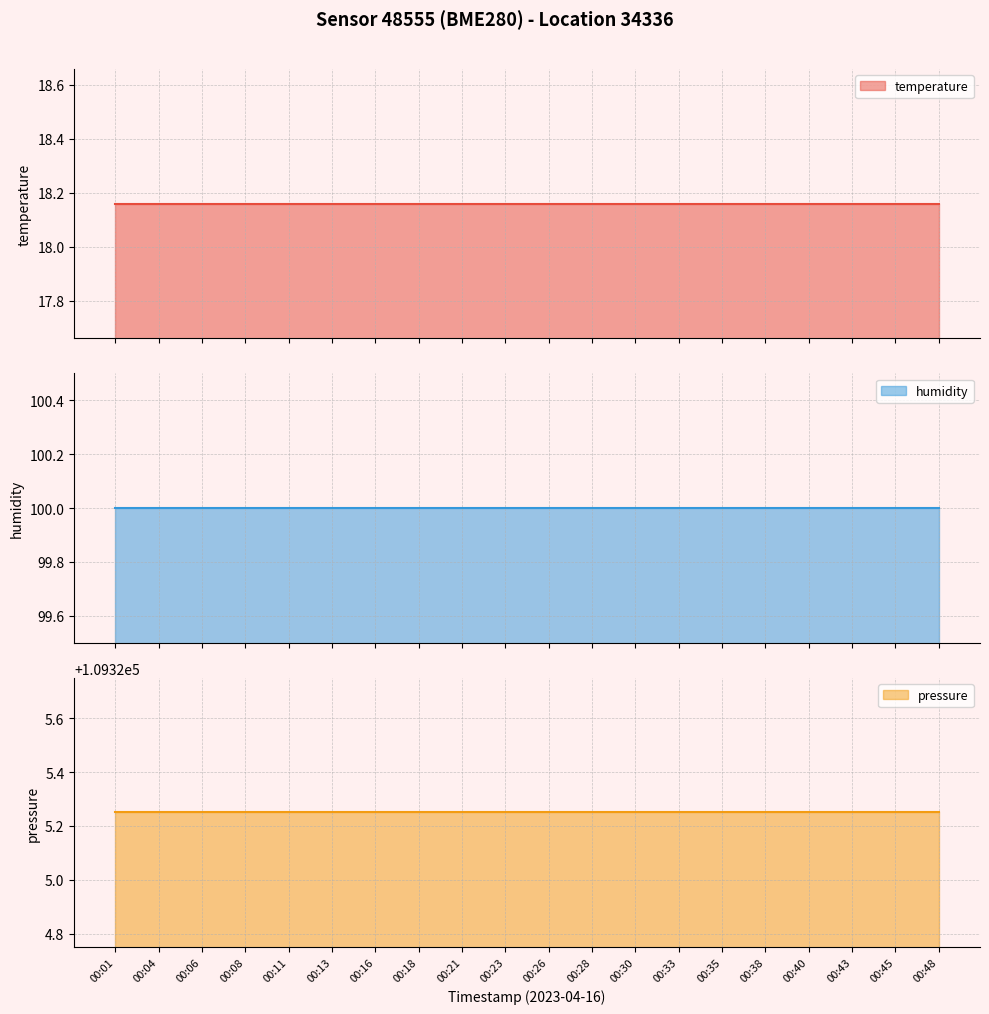

True or false: humidity and temperature cross at least once.

False